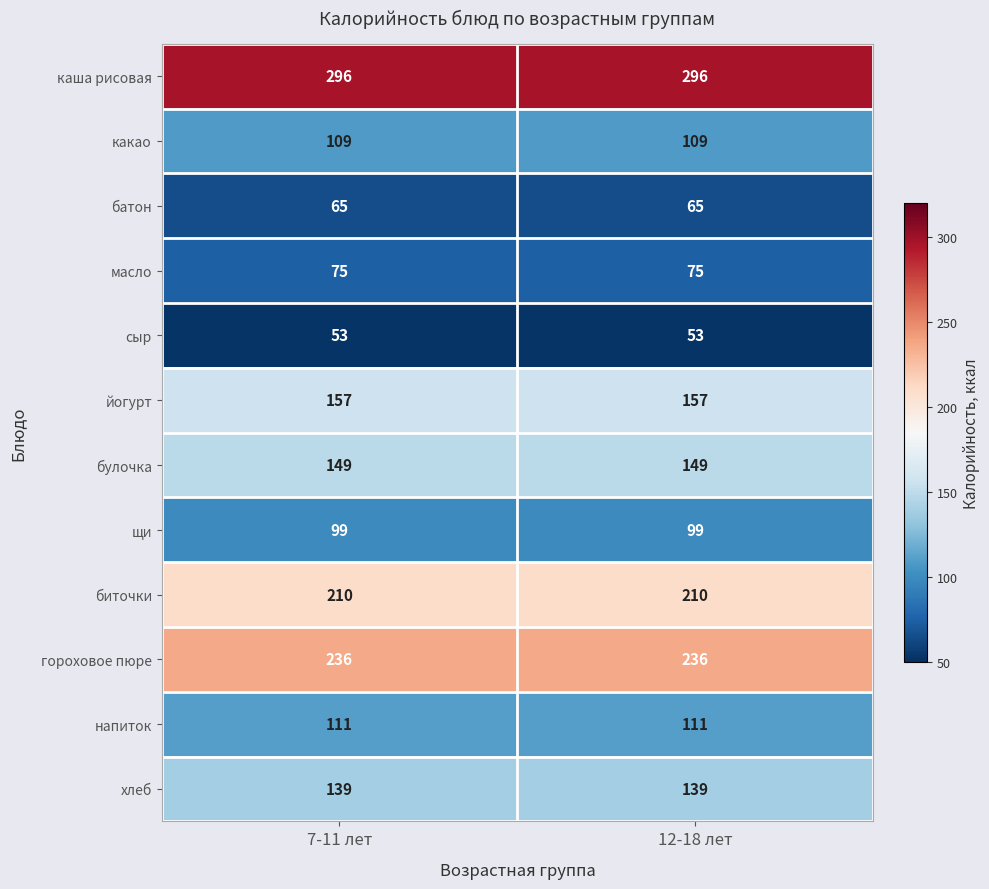

Reading right to left, extract all data points from this chart.

каша рисовая: 296	296
какао: 109	109
батон: 65	65
масло: 75	75
сыр: 53	53
йогурт: 157	157
булочка: 149	149
щи: 99	99
биточки: 210	210
гороховое пюре: 236	236
напиток: 111	111
хлеб: 139	139